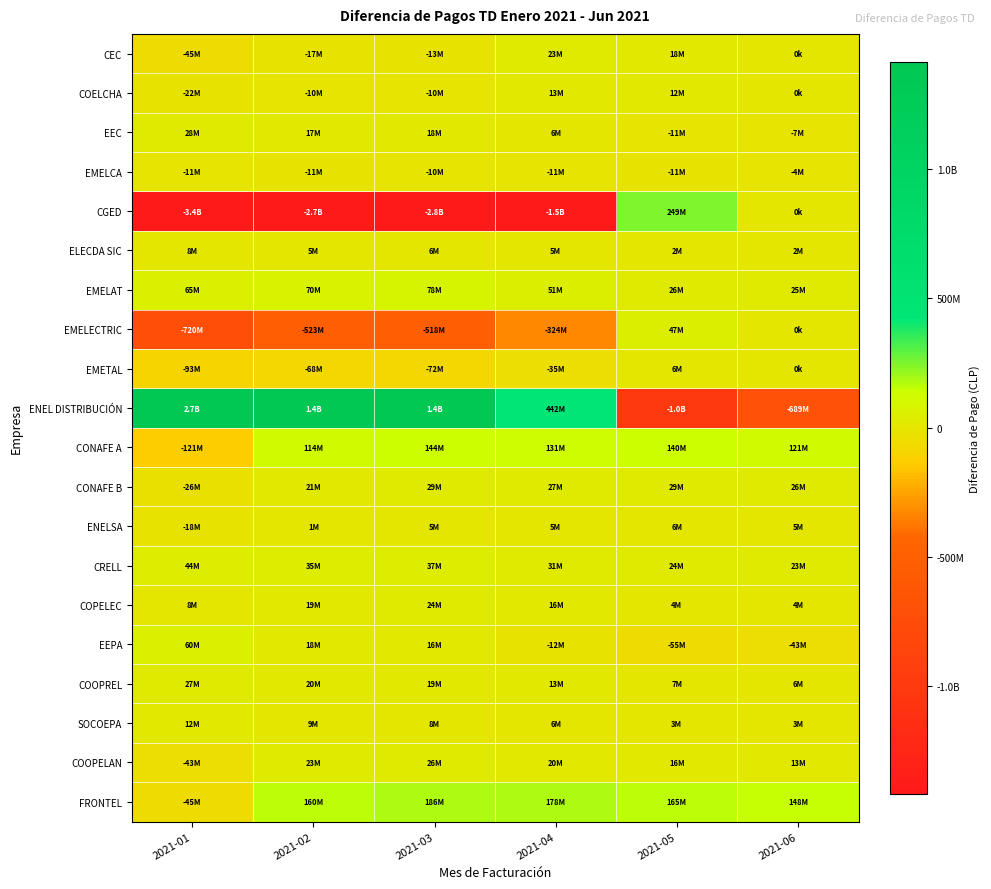

Which category has the highest value across all series?

2021-01